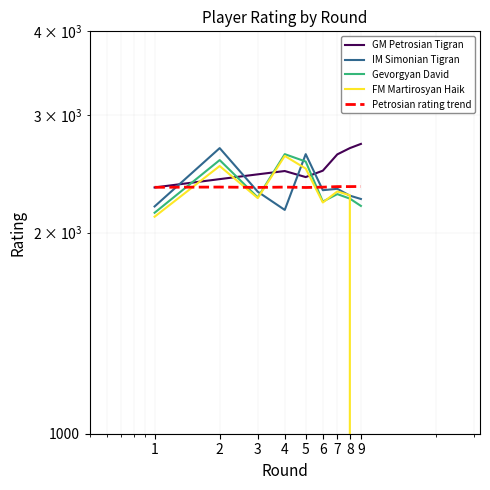

In FM Martirosyan Haik, how many points are lower than both neighbors (excluding endpoints)?

2